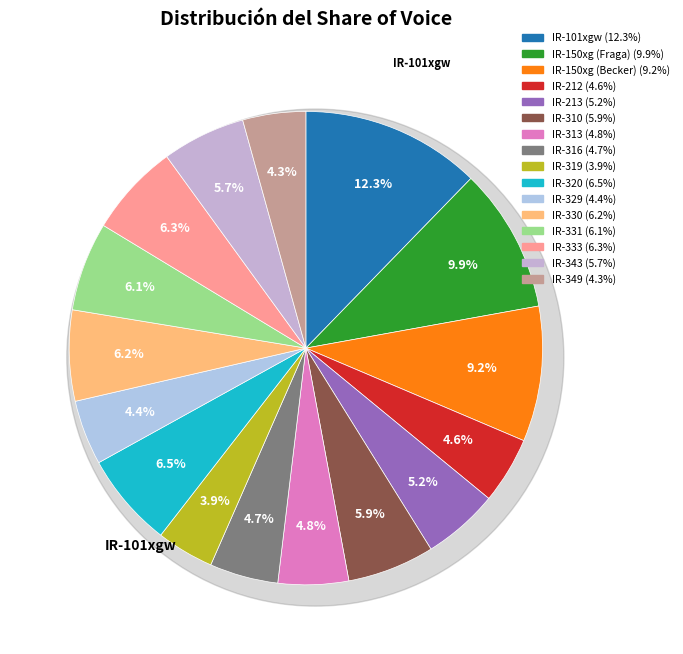

Rank the categories by value from highest to lowest.

IR-101xgw, IR-150xg (Fraga), IR-150xg (Becker), IR-320, IR-333, IR-330, IR-331, IR-310, IR-343, IR-213, IR-313, IR-316, IR-212, IR-329, IR-349, IR-319